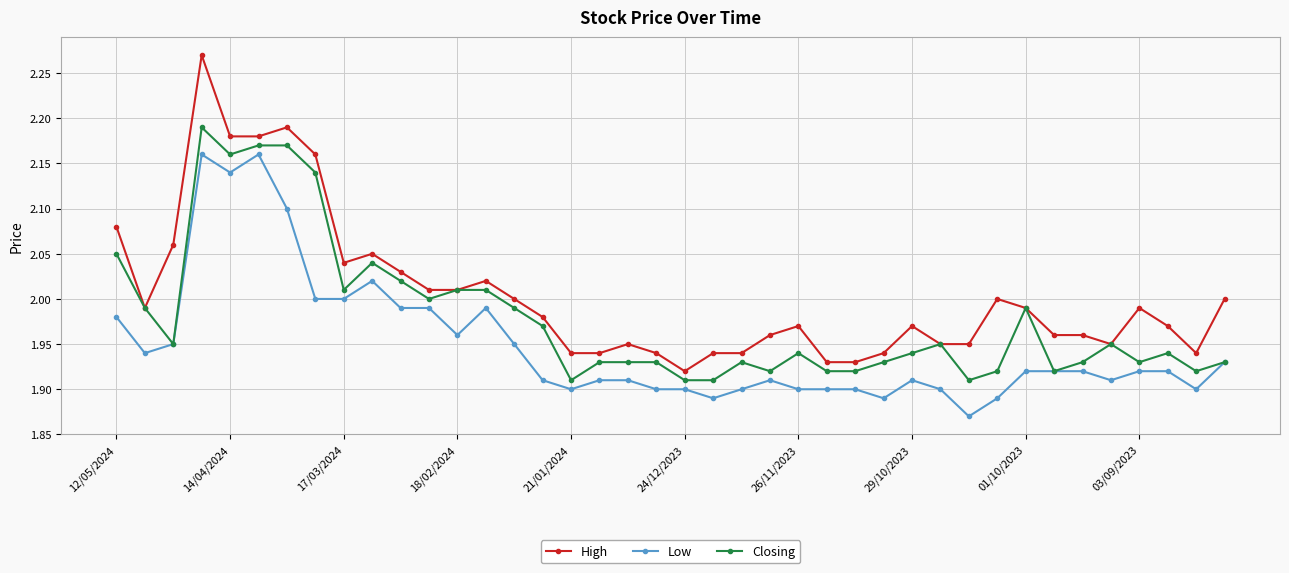

Which series has the largest total across all categories?

High